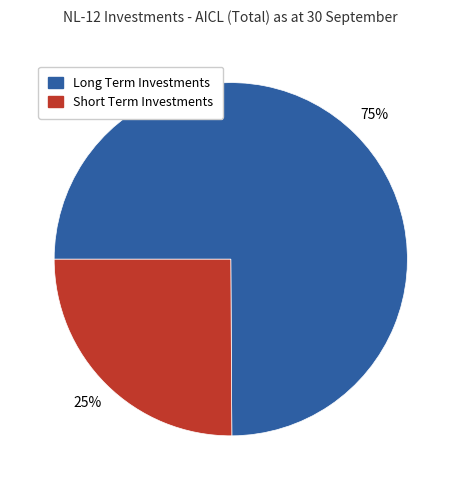

Which slice is the largest?

Long Term Investments